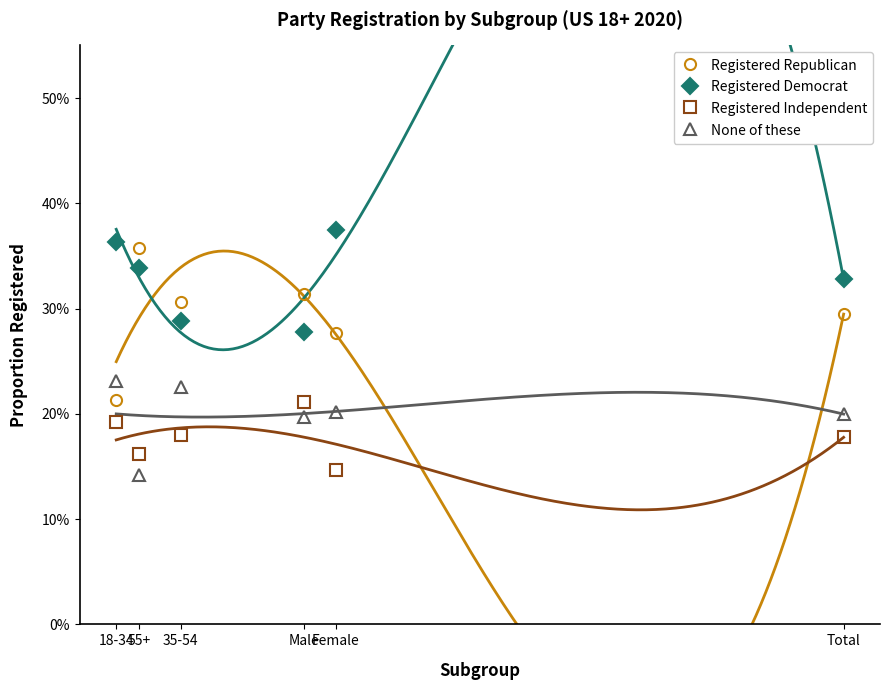

Between Male and 18-34, which series saw the biggest shift?

Registered Republican